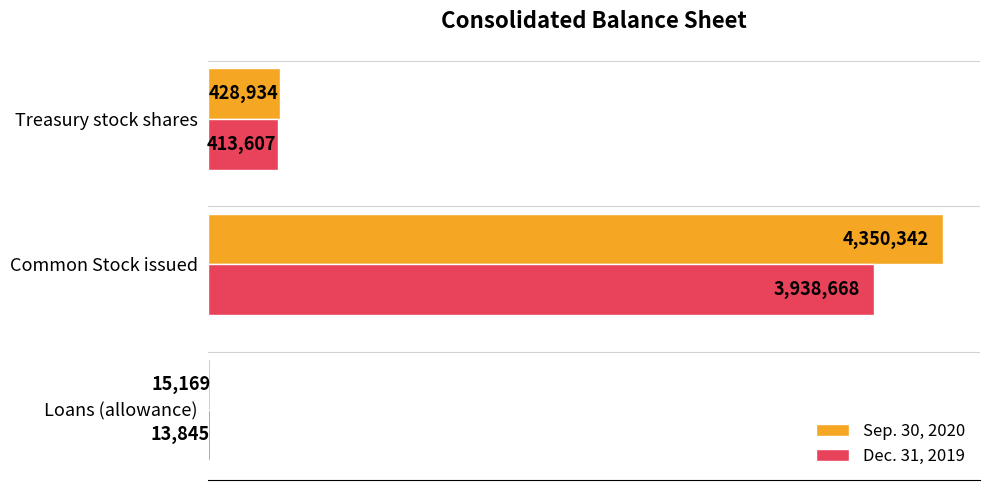

Which series has the widest spread of values?

Sep. 30, 2020